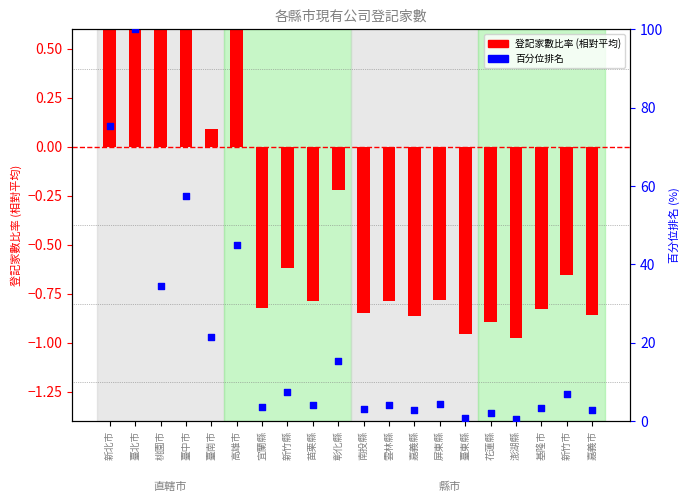

Which series has the largest total across all categories?

百分位排名